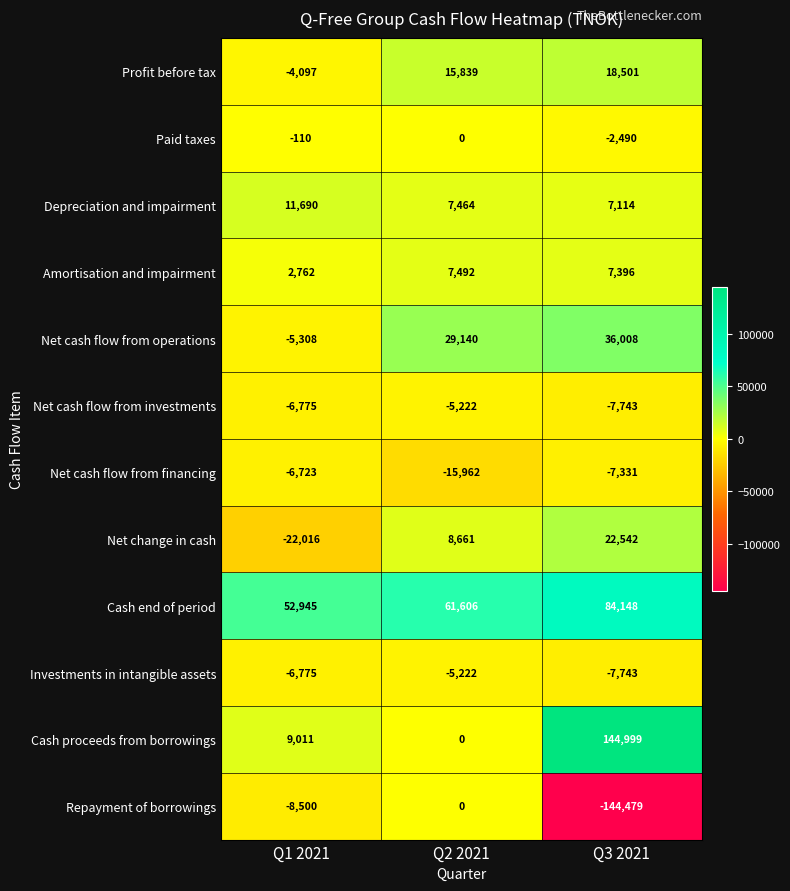

Count the number of data series in this chart.

12